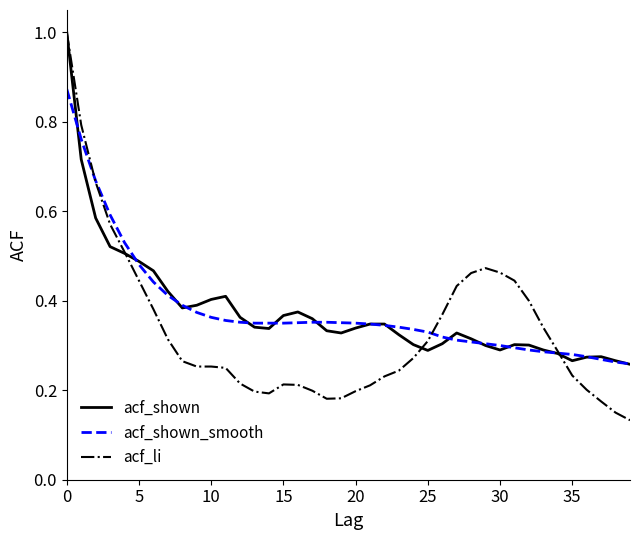

What is the maximum value for acf_li?

1.0